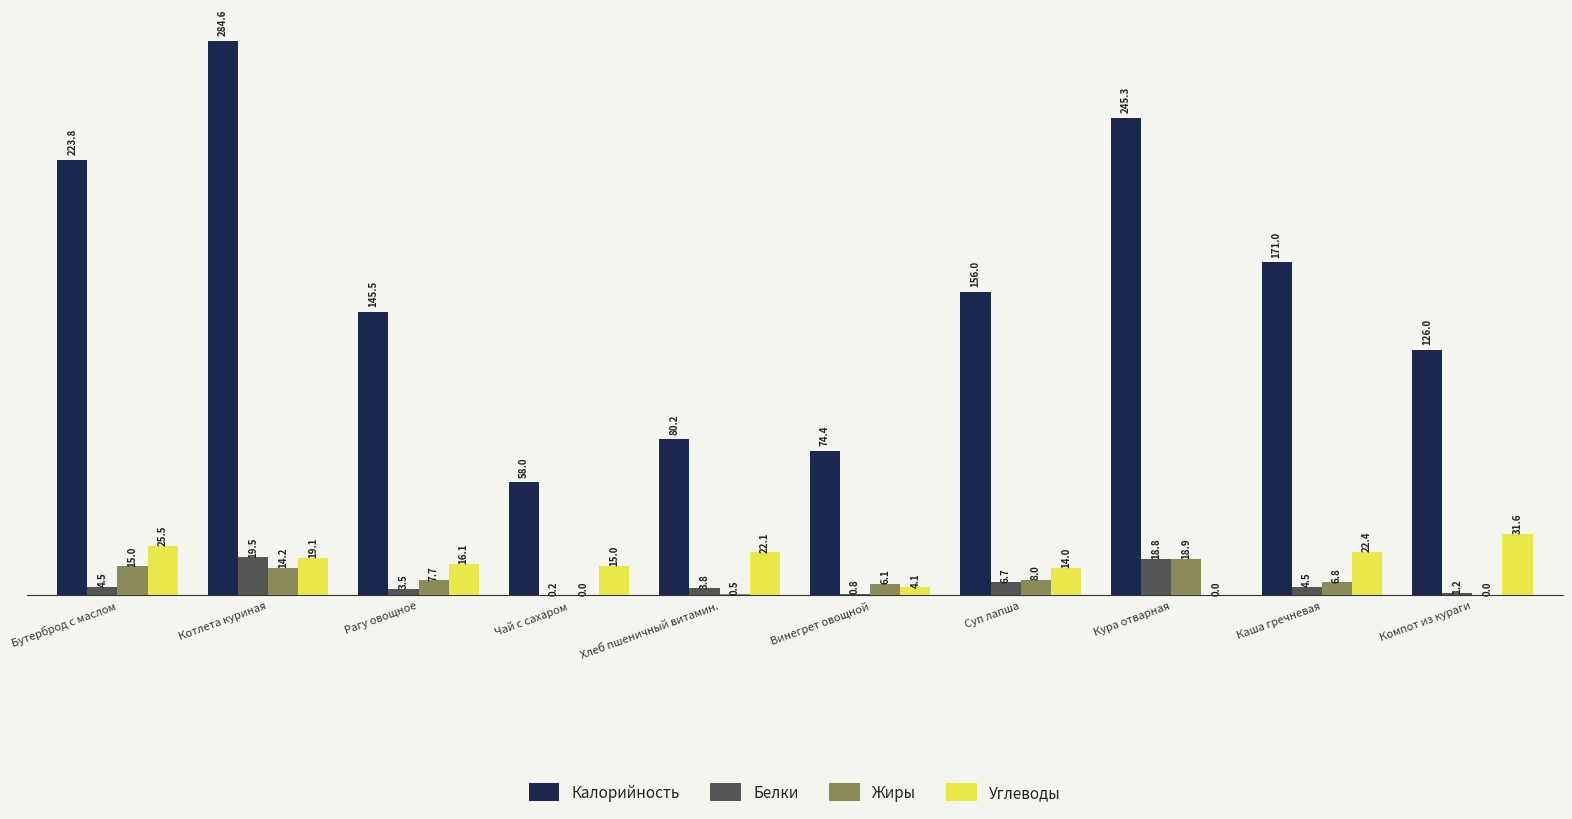

Which series has the largest total across all categories?

Калорийность